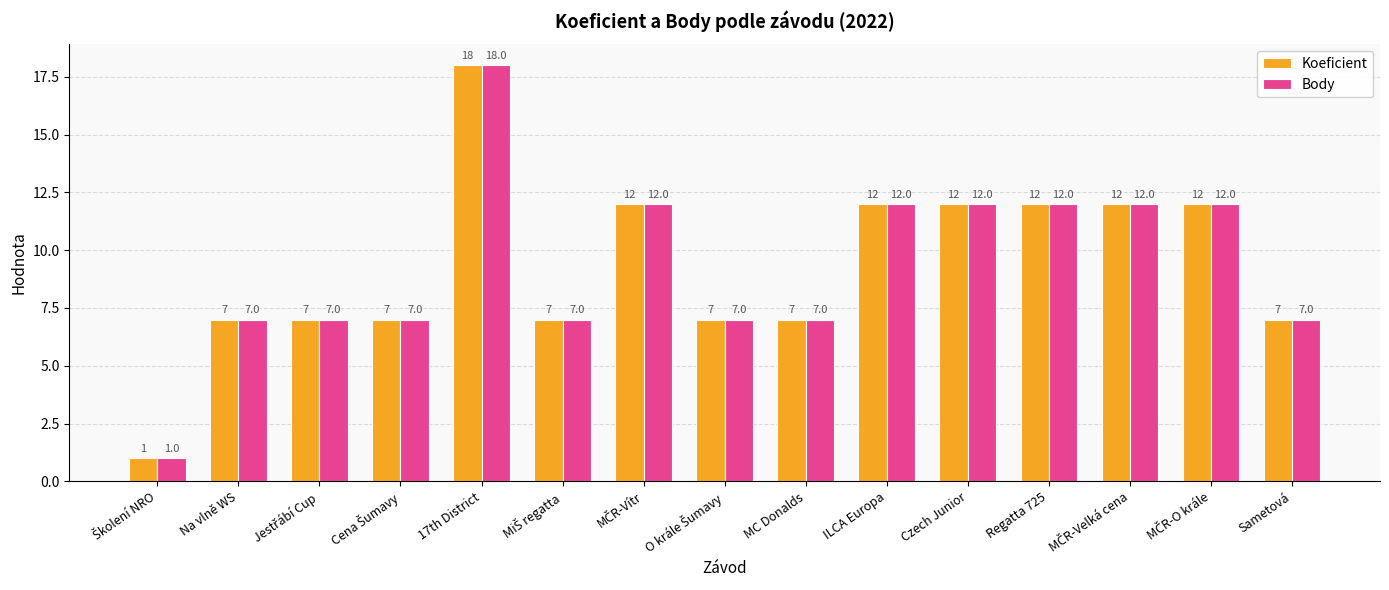

Reading left to right, what are all the values shown in this chart?

Koeficient: 1	7	7	7	18	7	12	7	7	12	12	12	12	12	7
Body: 1	7	7	7	18	7	12	7	7	12	12	12	12	12	7